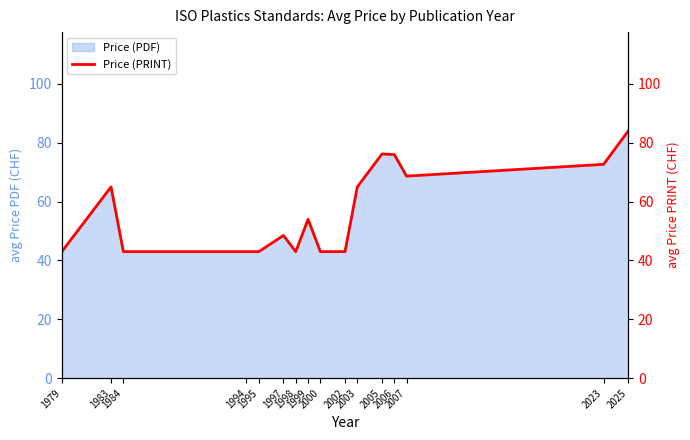

How many points are higher than both their immediate neighbors (excluding endpoints)?

4